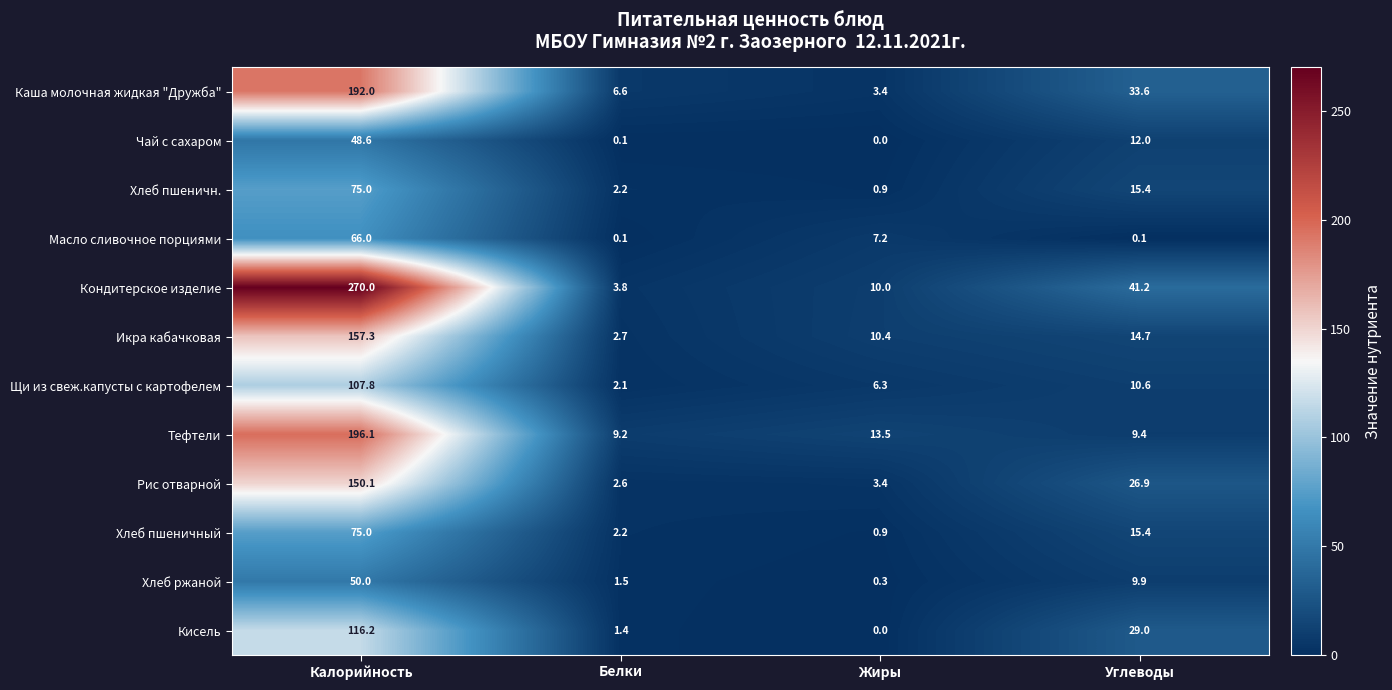

Which series has the widest spread of values?

Кондитерское изделие